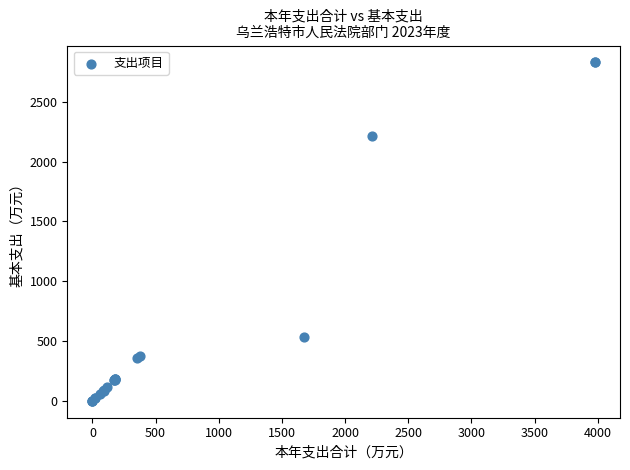

What Y value in the scatter plot is closest to 1414?

2211.9